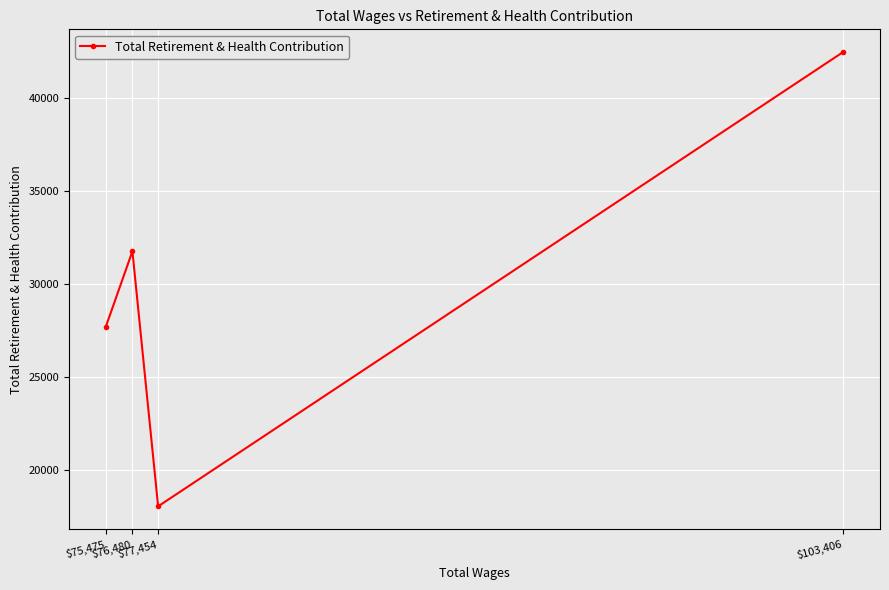

True or false: there are more than 0 points higher than both neighbors.

True